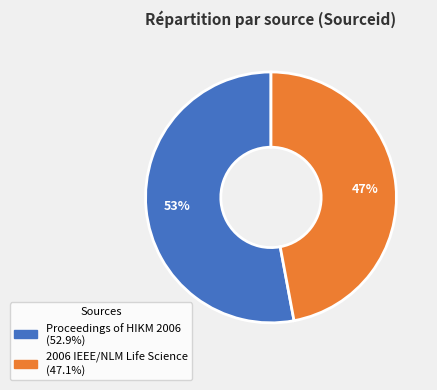

Which category has the smallest portion of the pie?

2006 IEEE/NLM Life Science